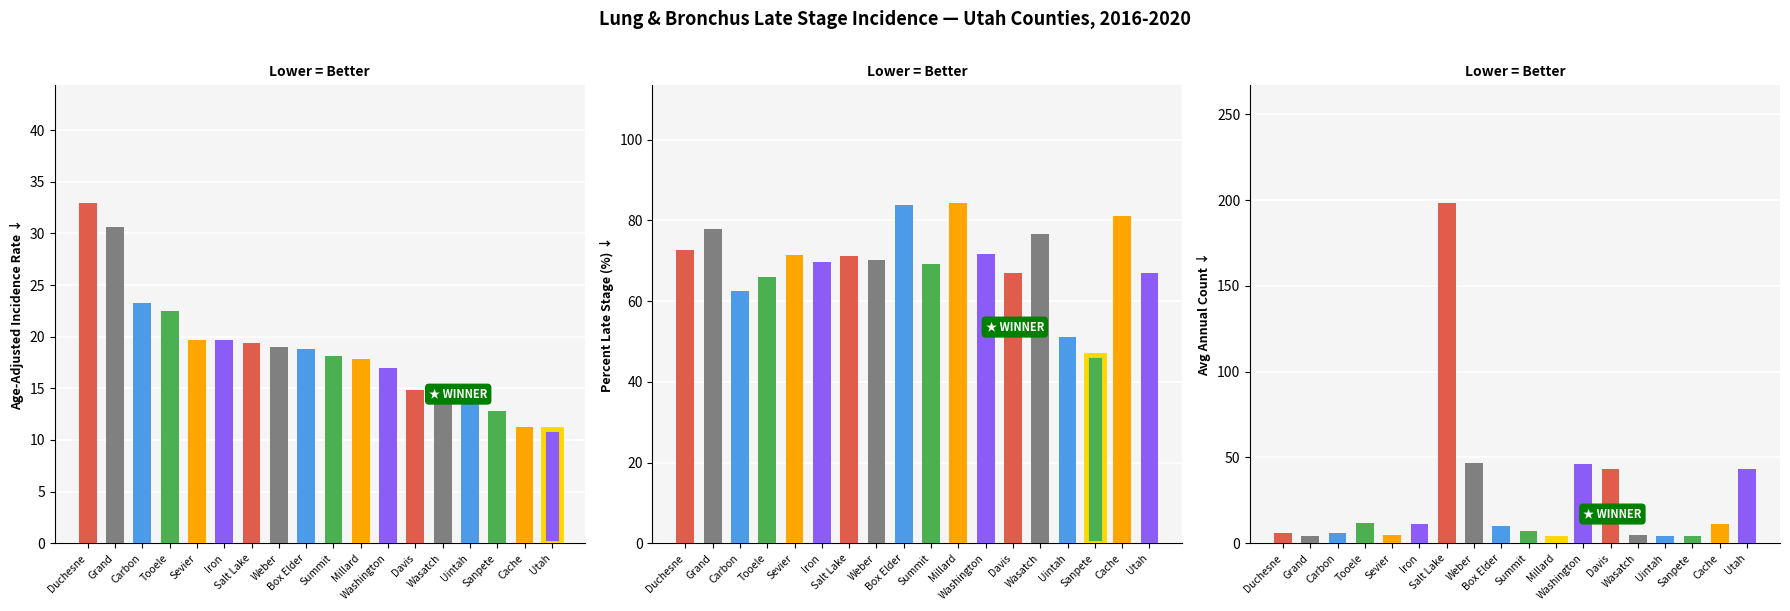

Is the value of Avg Annual Count at Carbon greater than the value of Age-Adjusted Rate at Sanpete?

No